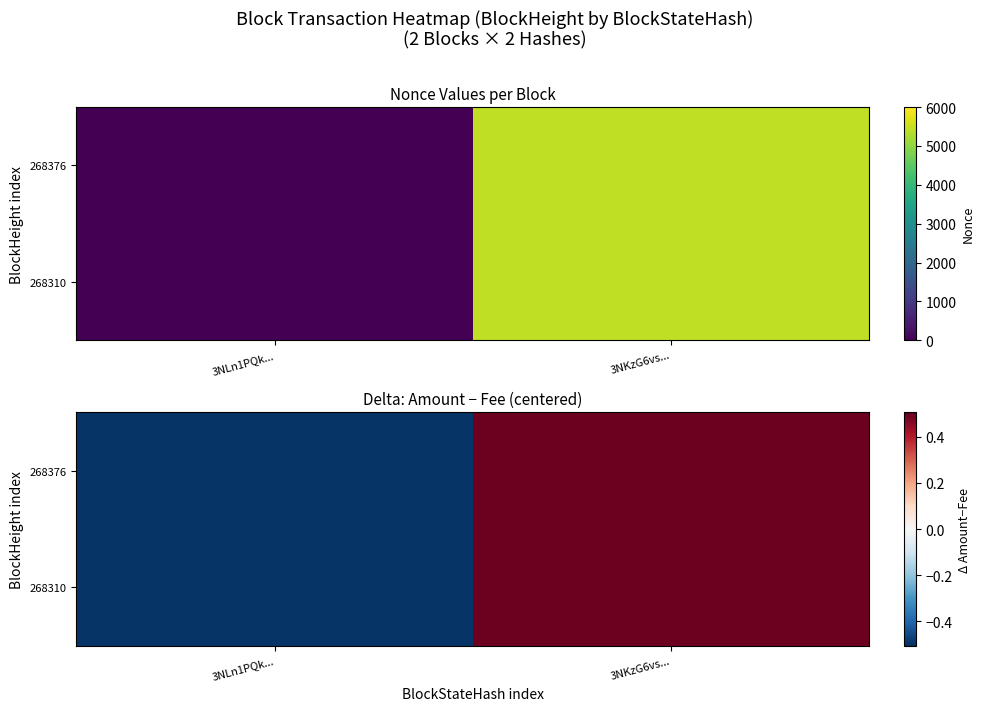

Which has a higher value, 3NLn1PQk... or 3NKzG6vs...?

3NKzG6vs...